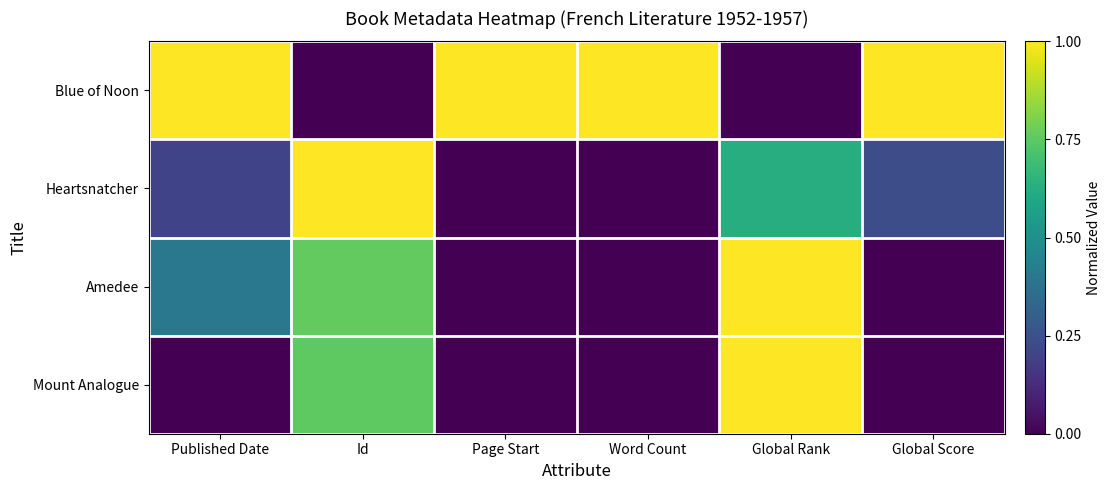

Reading right to left, transcribe all the data shown in this chart.

Blue of Noon: Global Score=1.0	Global Rank=0.0	Word Count=1.0	Page Start=1.0	Id=0.0	Published Date=1.0
Heartsnatcher: Global Score=0.2	Global Rank=0.6	Word Count=0.0	Page Start=0.0	Id=1.0	Published Date=0.2
Amedee: Global Score=0.0	Global Rank=1.0	Word Count=0.0	Page Start=0.0	Id=0.8	Published Date=0.4
Mount Analogue: Global Score=0.0	Global Rank=1.0	Word Count=0.0	Page Start=0.0	Id=0.8	Published Date=0.0